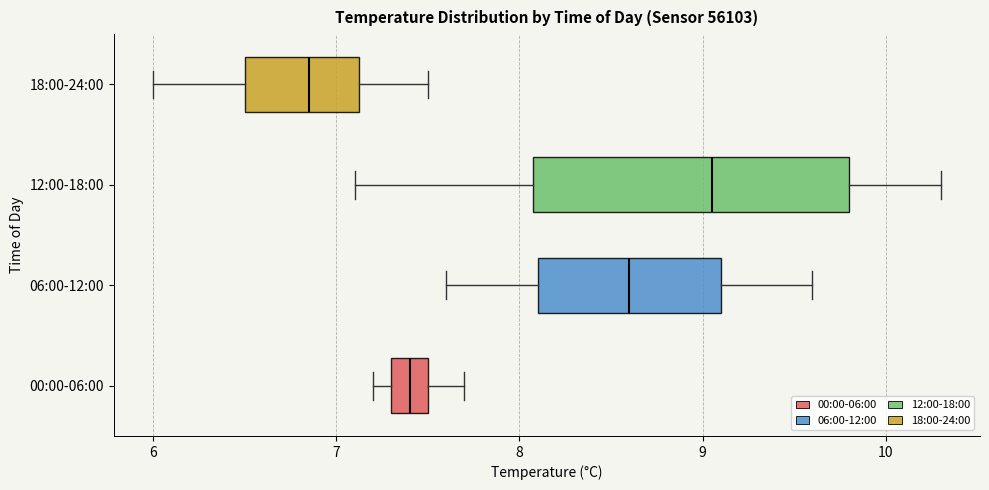

Where is the left edge of the box for 12:00-18:00 on the x-axis? The values are not printed on the chart, so give them approximately, as read against the axis.

8.1